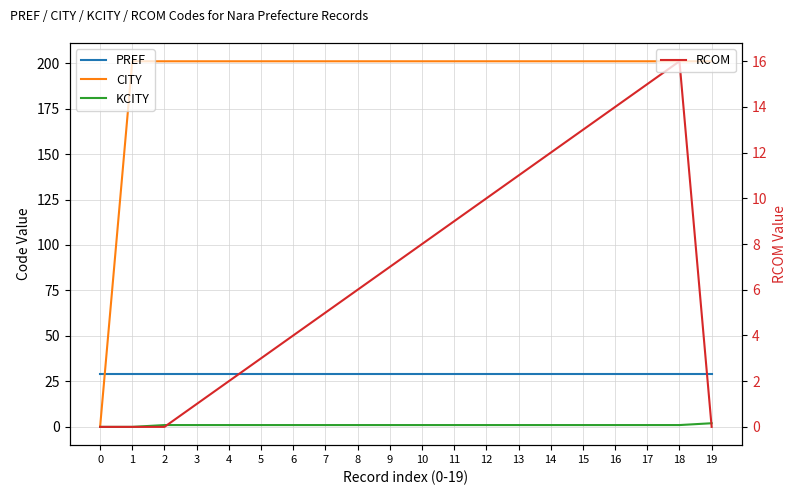

True or false: RCOM has a value of 9 at 7.

False